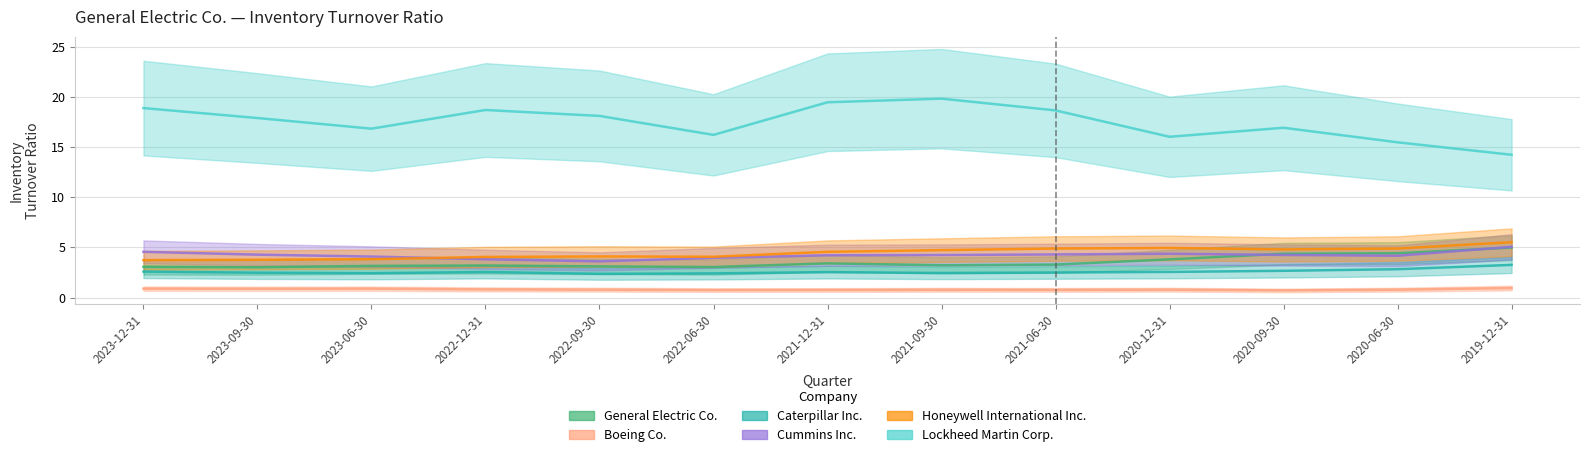

Which series has the largest range (max minus min)?

Lockheed Martin Corp.